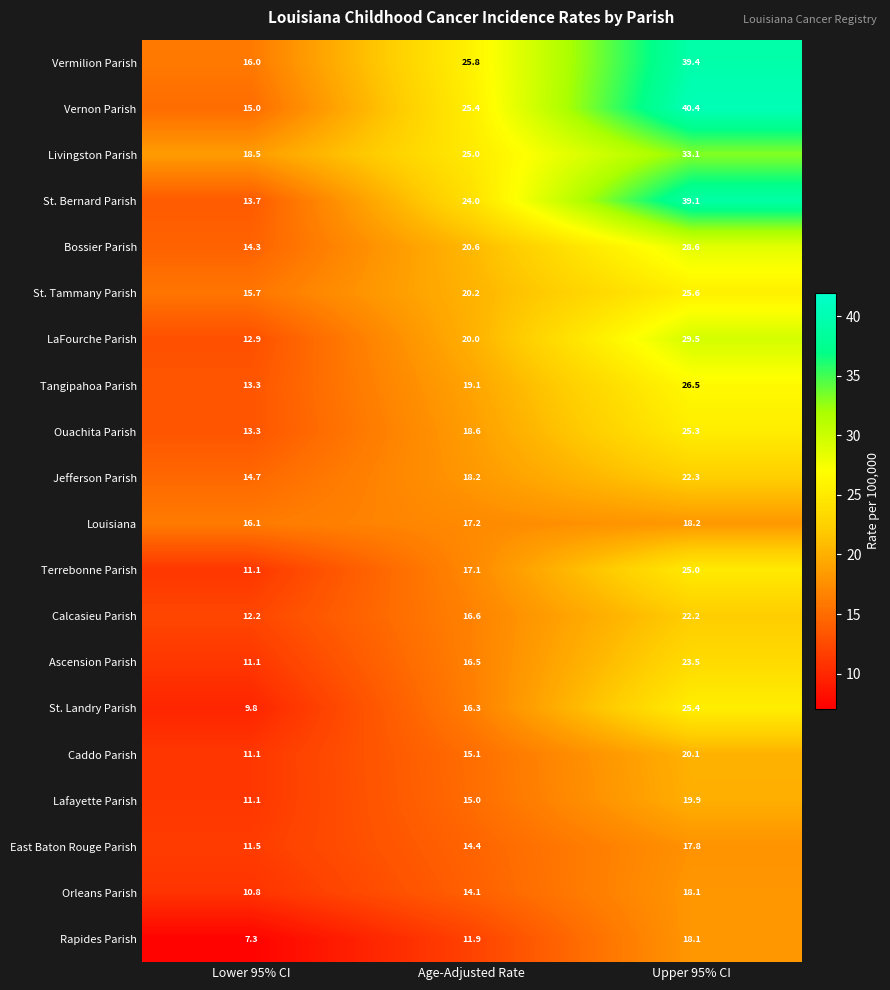

At which label does Rapides Parish reach its peak?

Upper 95% CI